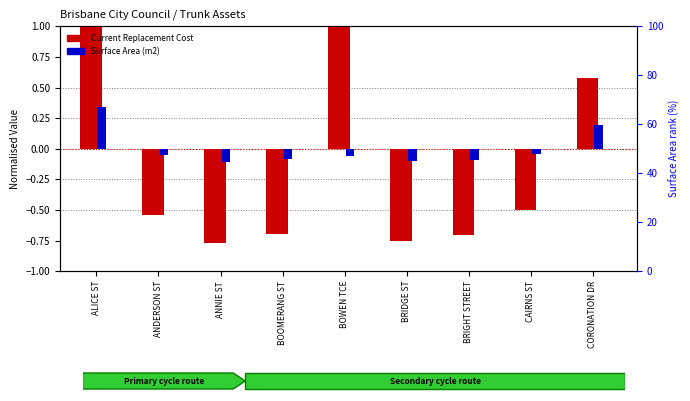

The Current Replacement Cost (normalised) series shows -0.2 at ANDERSON ST. True or false?

False